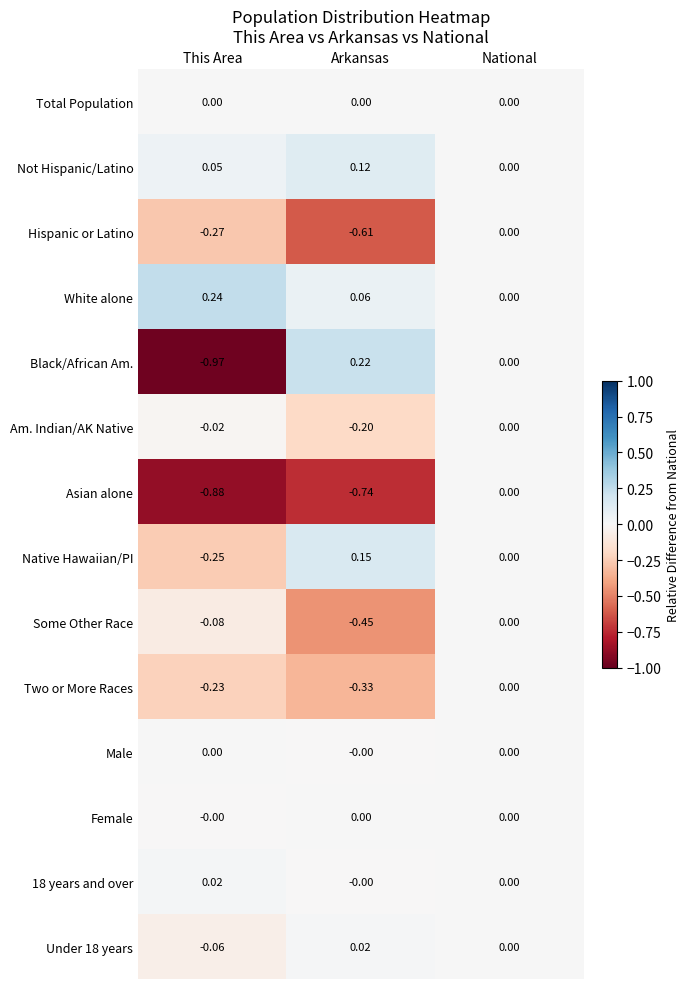

Which series changed the most between Arkansas and National?

Asian alone